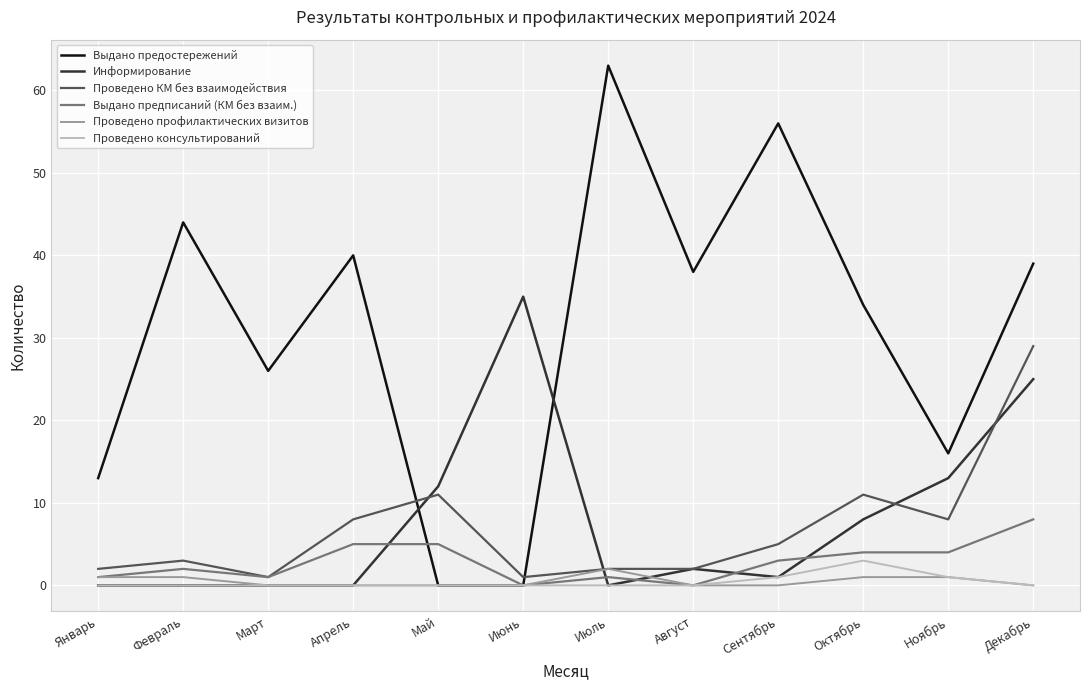

Which series has the largest total across all categories?

Выдано предостережений